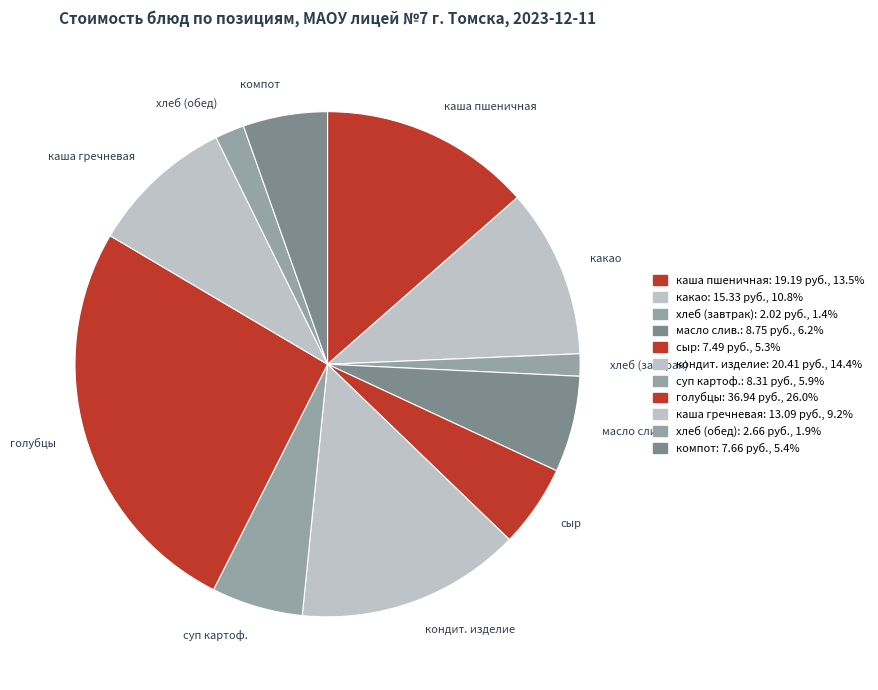

Do сыр and компот together represent more than half of the pie?

No